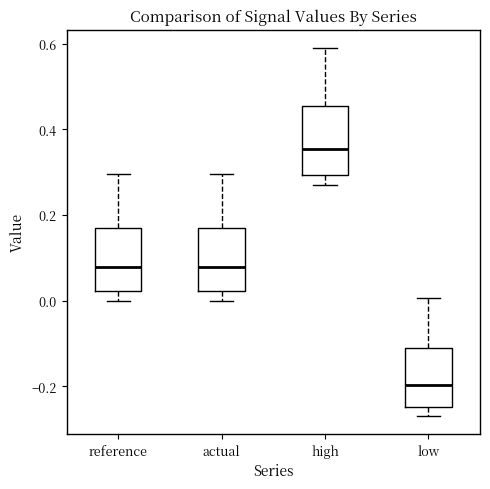

Where is the upper edge of the box for low on the y-axis? The values are not printed on the chart, so give them approximately, as read against the axis.

-0.12